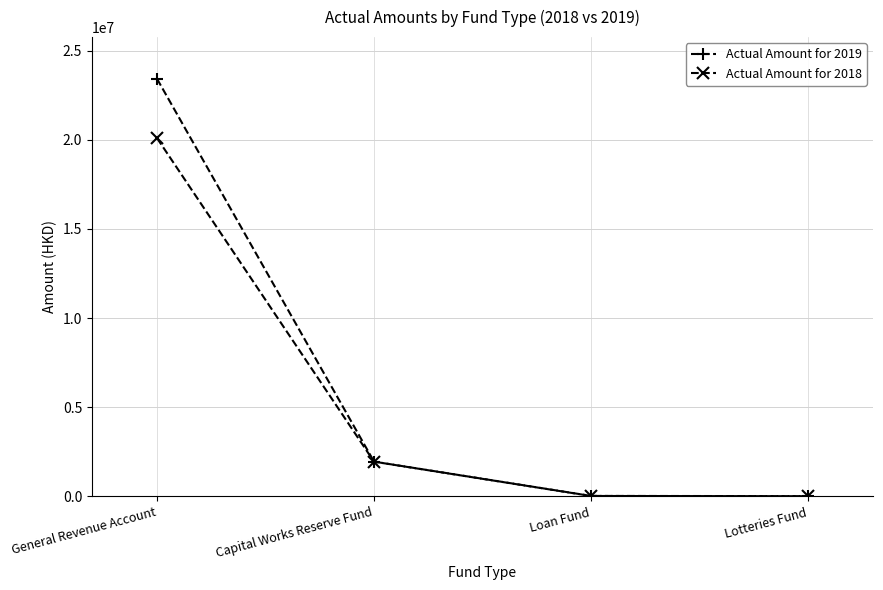

What is the difference between the highest and lowest values at Capital Works Reserve Fund?

2420